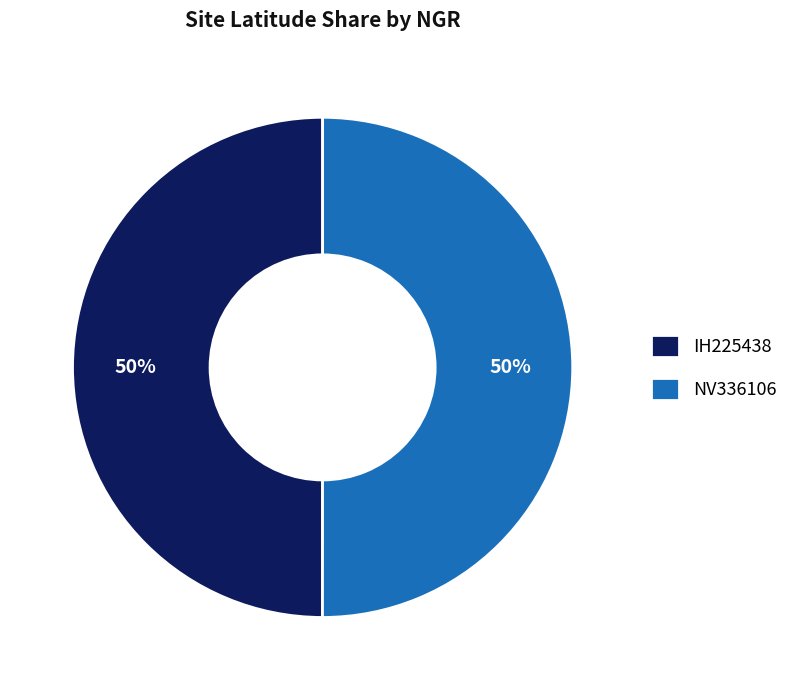

The IH225438 slice represents 42% of the pie. True or false?

False